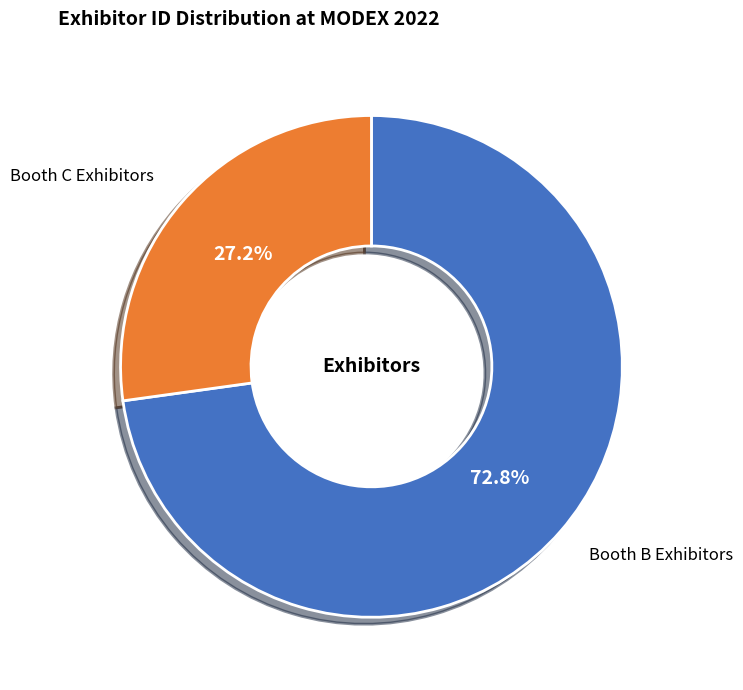

Is there any slice that represents more than half of the pie?

Yes